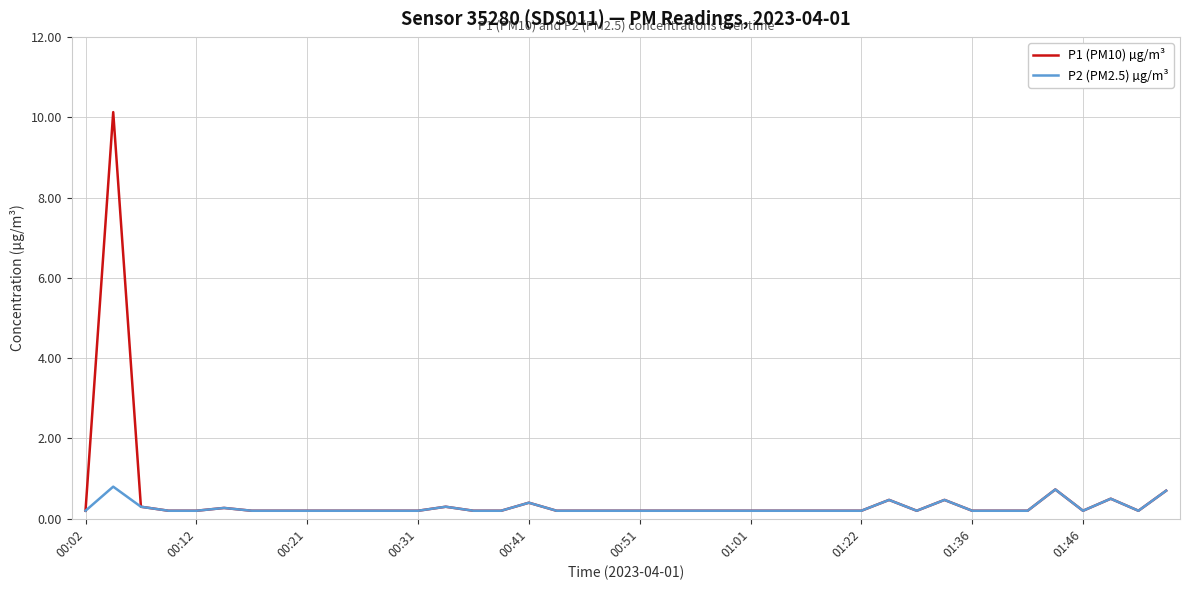

Reading left to right, extract all data points from this chart.

P1 (PM10) µg/m³: 0.2	10.1	0.3	0.2	0.2	0.3	0.2	0.2	0.2	0.2	0.2	0.2	0.2	0.3	0.2	0.2	0.4	0.2	0.2	0.2	0.2	0.2	0.2	0.2	0.2	0.2	0.2	0.2	0.2	0.5	0.2	0.5	0.2	0.2	0.2	0.7	0.2	0.5	0.2	0.7
P2 (PM2.5) µg/m³: 0.2	0.8	0.3	0.2	0.2	0.3	0.2	0.2	0.2	0.2	0.2	0.2	0.2	0.3	0.2	0.2	0.4	0.2	0.2	0.2	0.2	0.2	0.2	0.2	0.2	0.2	0.2	0.2	0.2	0.5	0.2	0.5	0.2	0.2	0.2	0.7	0.2	0.5	0.2	0.7